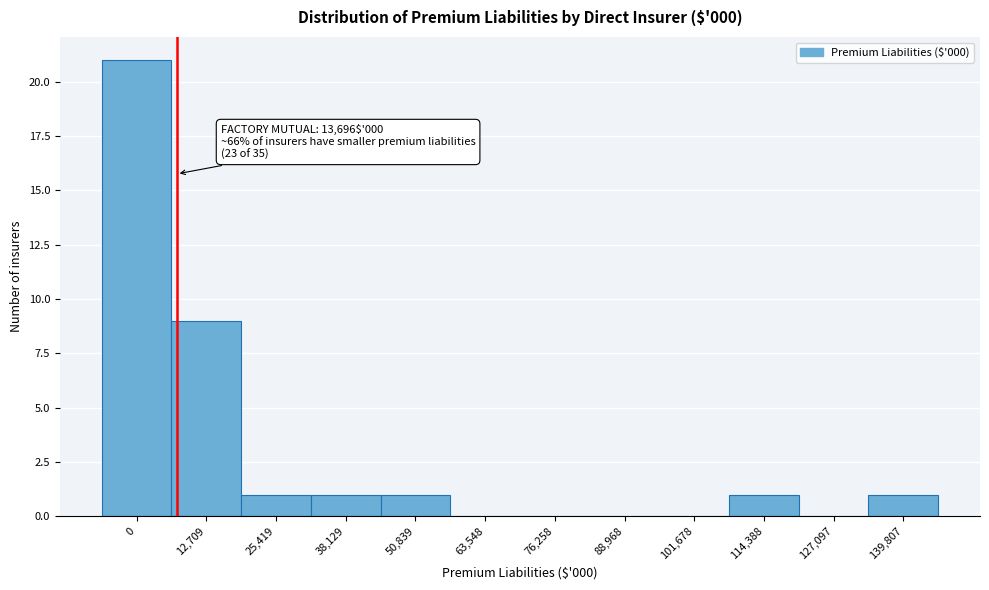

Reading left to right, extract all data points from this chart.

0=21	12,709=9	25,419=1	38,129=1	50,839=1	63,548=0	76,258=0	88,968=0	101,678=0	114,388=1	127,097=0	139,807=1